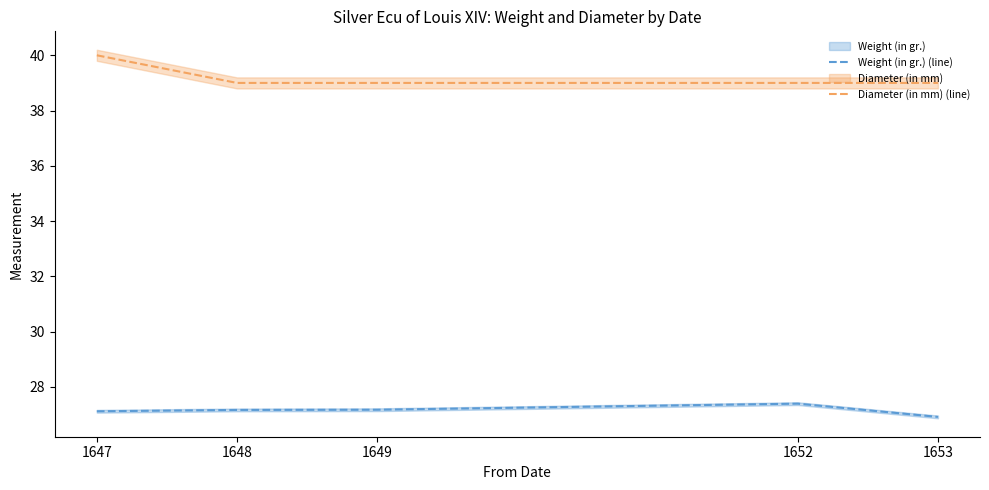

What is the difference between the maximum and minimum values in the Weight (in gr.) (line) series?

0.5